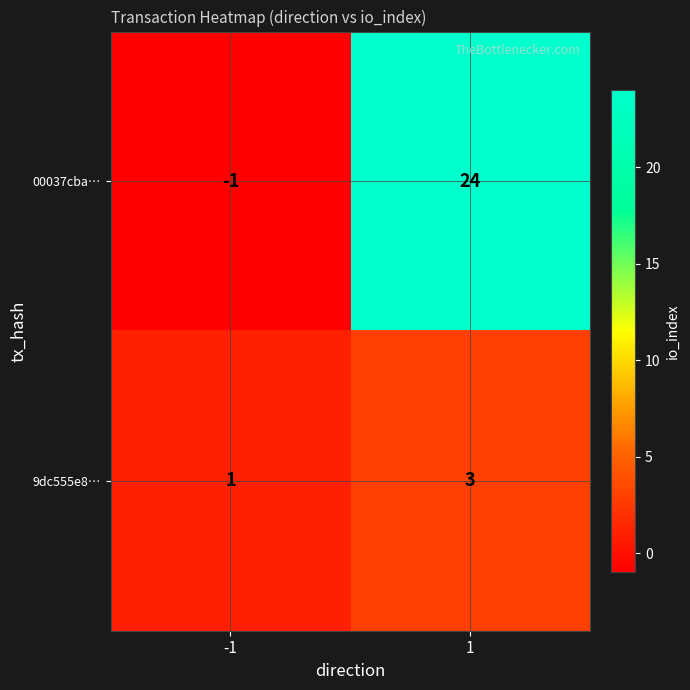

Which series has the largest total across all categories?

00037cba…